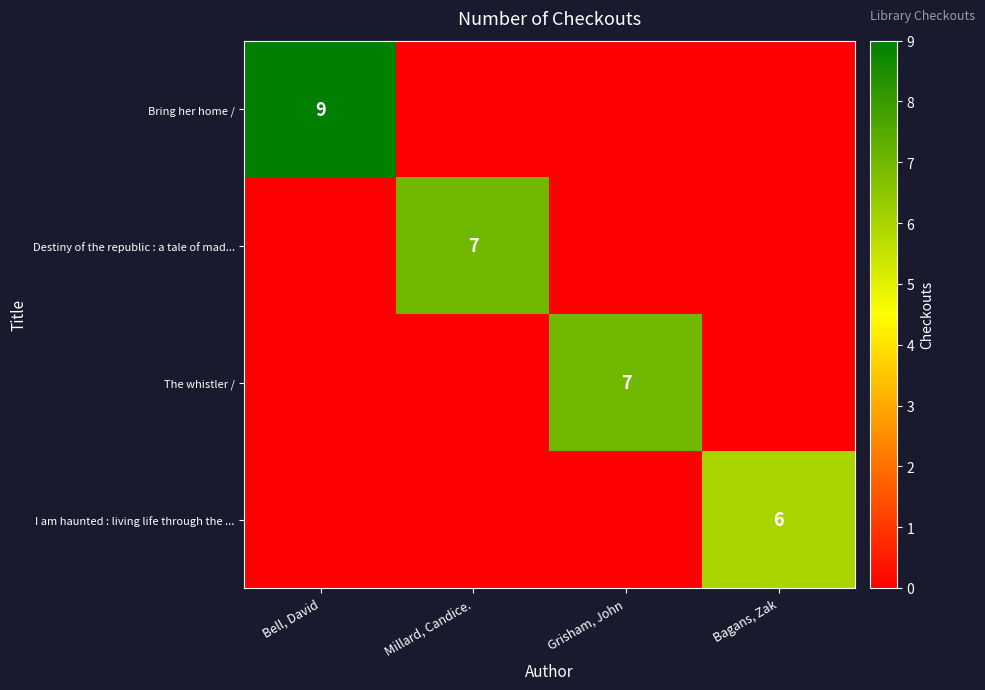

Between Grisham, John and Millard, Candice., which is larger?

Millard, Candice.